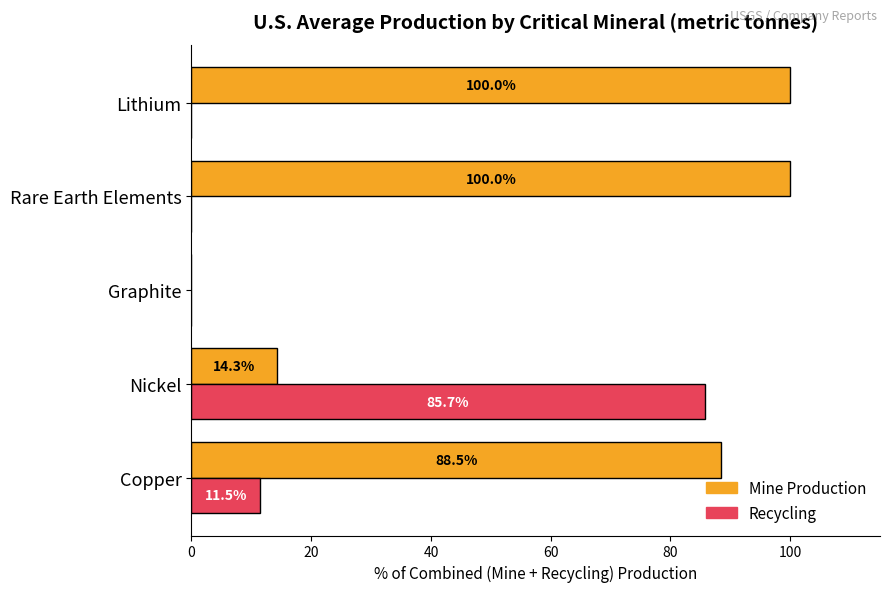

The value of Recycling at Graphite is 33.9. True or false?

False